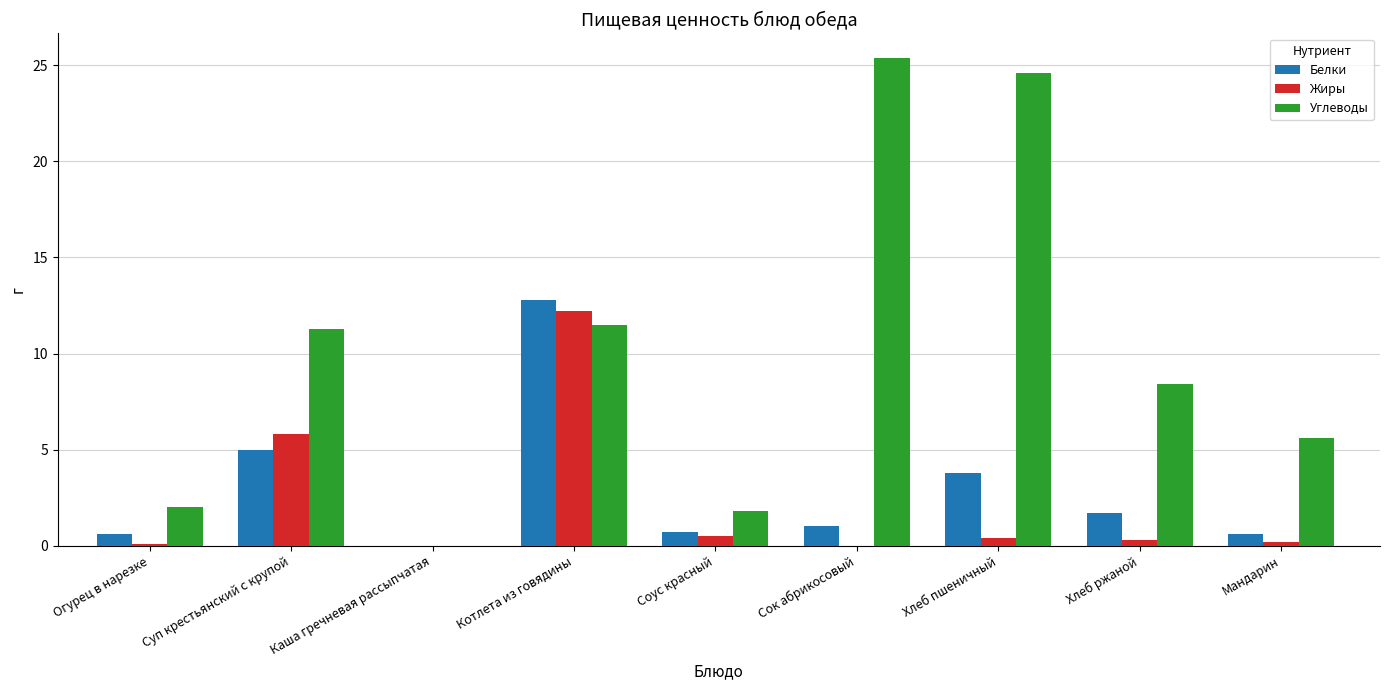

Which series has the widest spread of values?

Углеводы